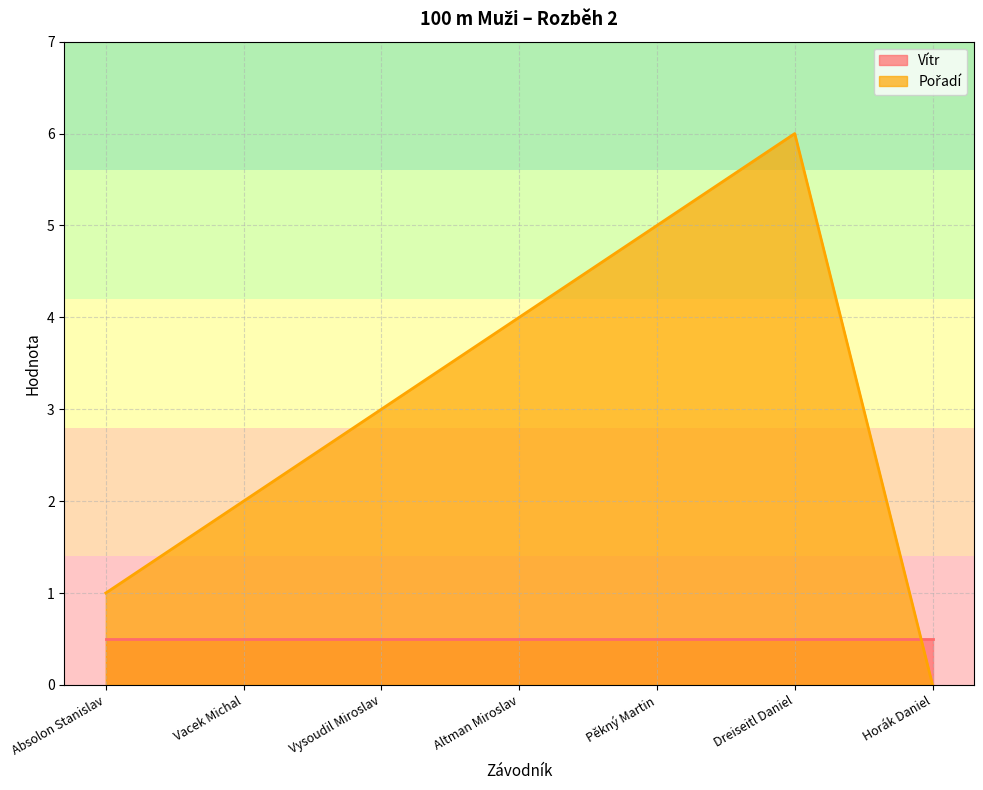

The value at Vysoudil Miroslav is 3. True or false?

True